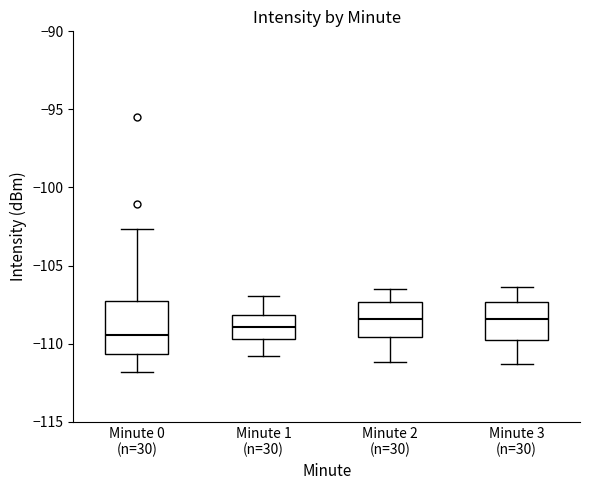

Where does the median line of the box for Minute 1 (n=30) sit on the y-axis? The values are not printed on the chart, so give them approximately, as read against the axis.

-109.0